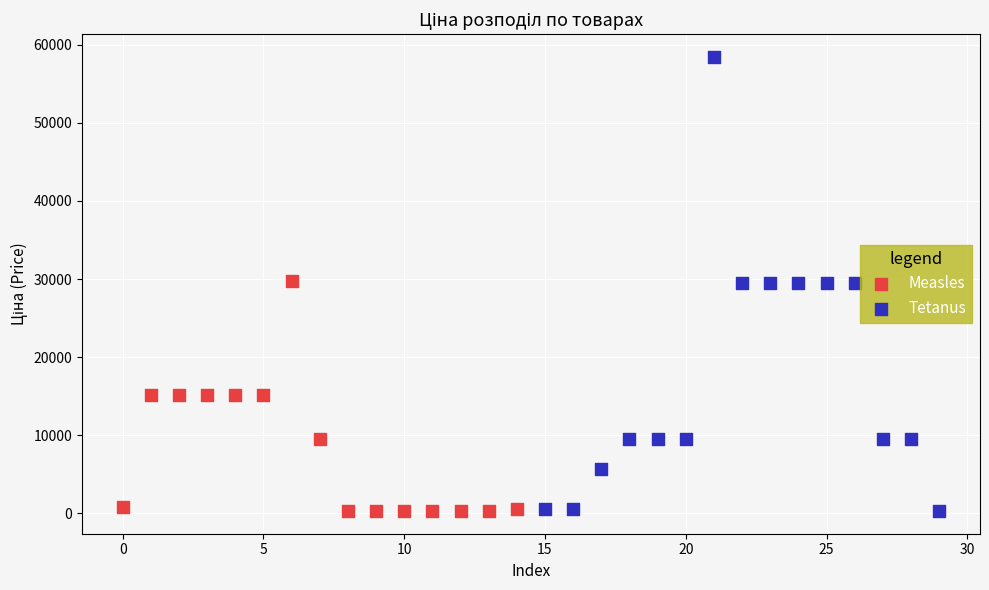

Which series reaches the maximum Y coordinate?

Tetanus